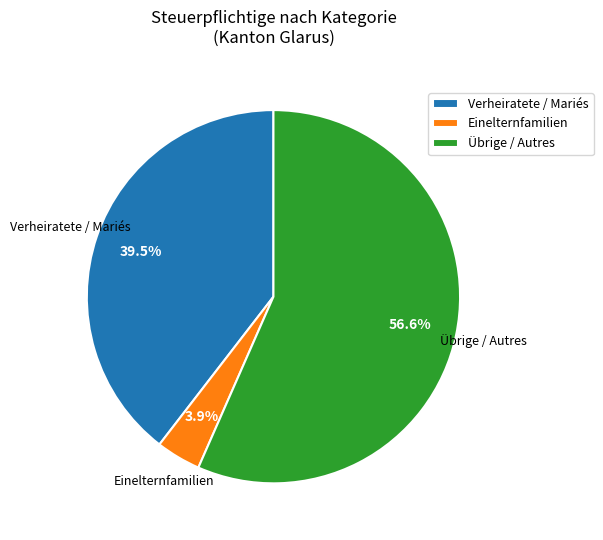

Rank the categories by value from highest to lowest.

Übrige / Autres, Verheiratete / Mariés, Einelternfamilien